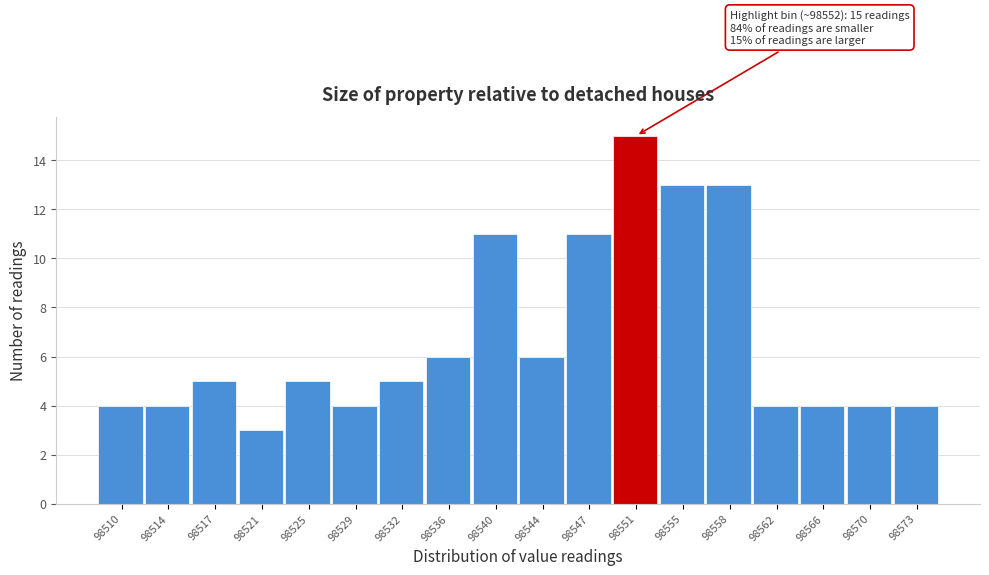

Reading left to right, list all the values displayed in this chart.

98510=4	98514=4	98517=5	98521=3	98525=5	98529=4	98532=5	98536=6	98540=11	98544=6	98547=11	98551=15	98555=13	98558=13	98562=4	98566=4	98570=4	98573=4